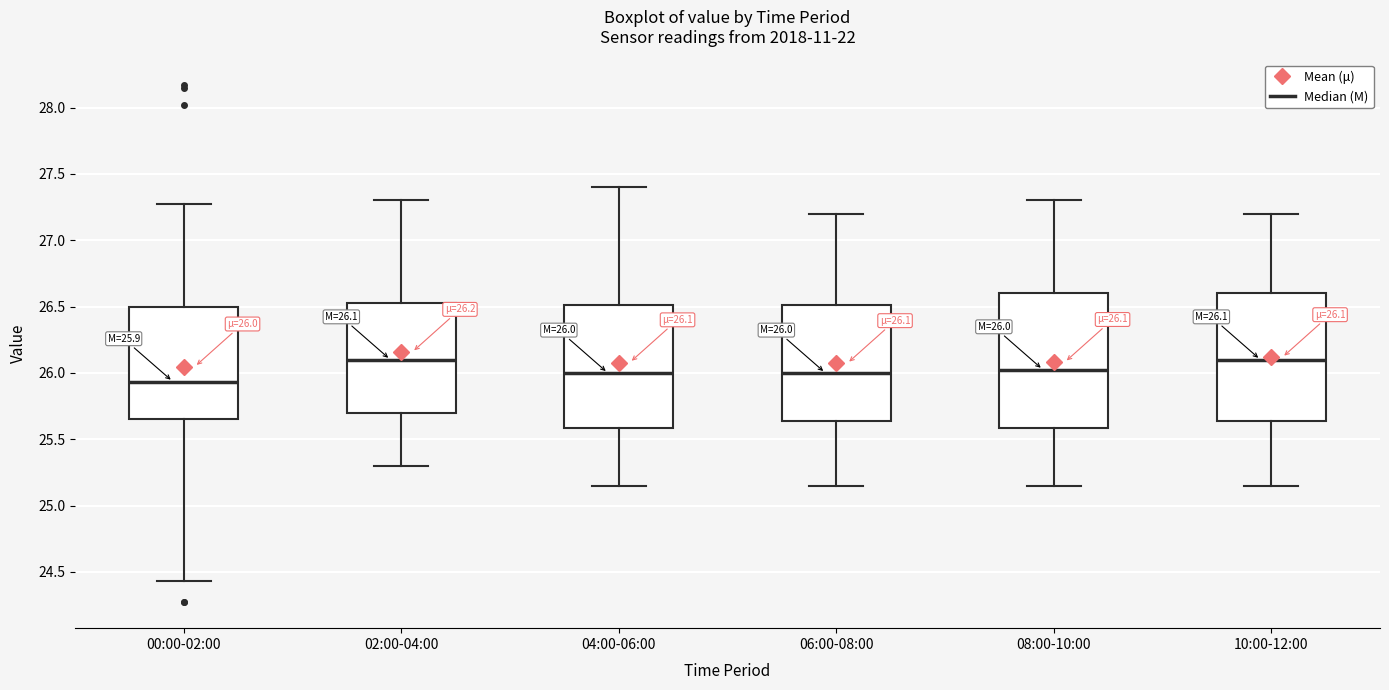

Which box's median line is the lowest?

00:00-02:00